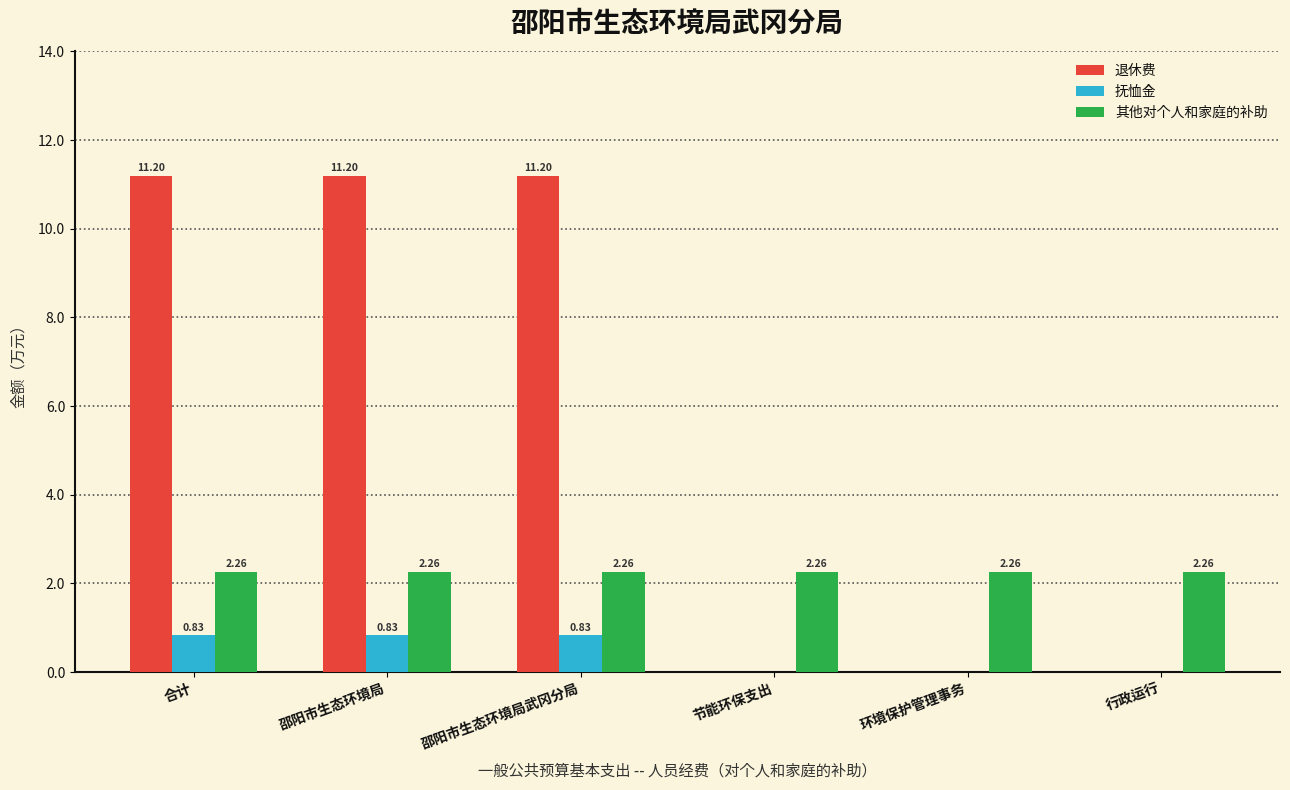

Which series changed the most between 邵阳市生态环境局 and 节能环保支出?

退休费